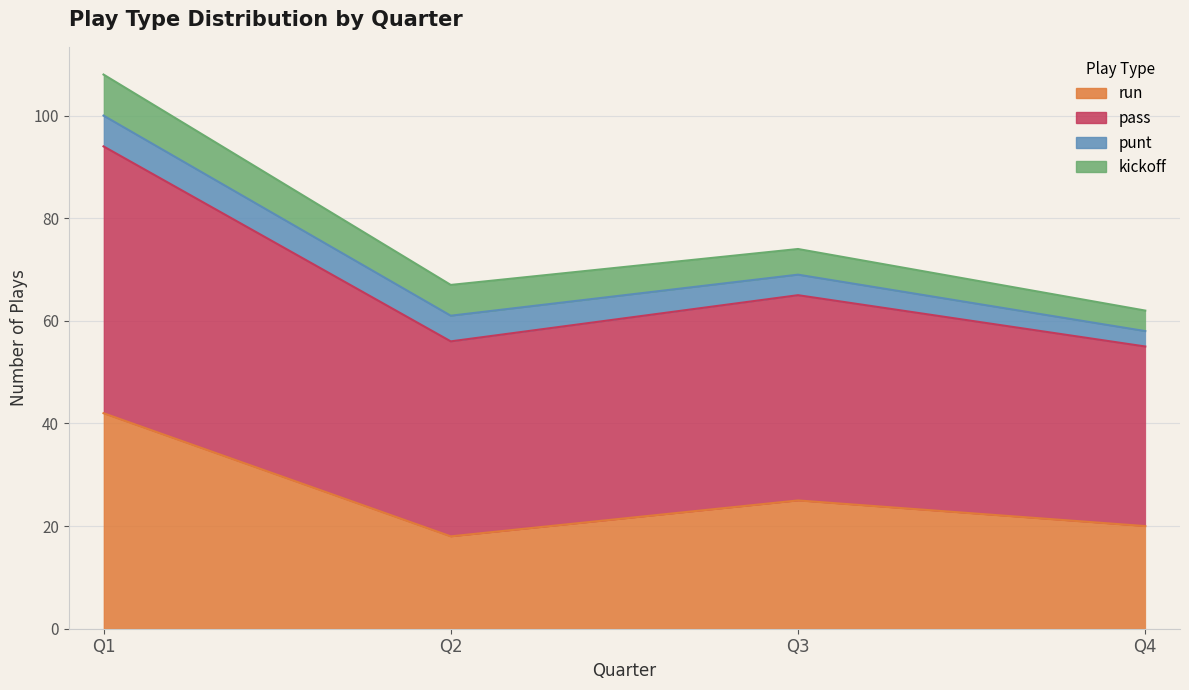

At which label does pass reach its minimum?

Q4